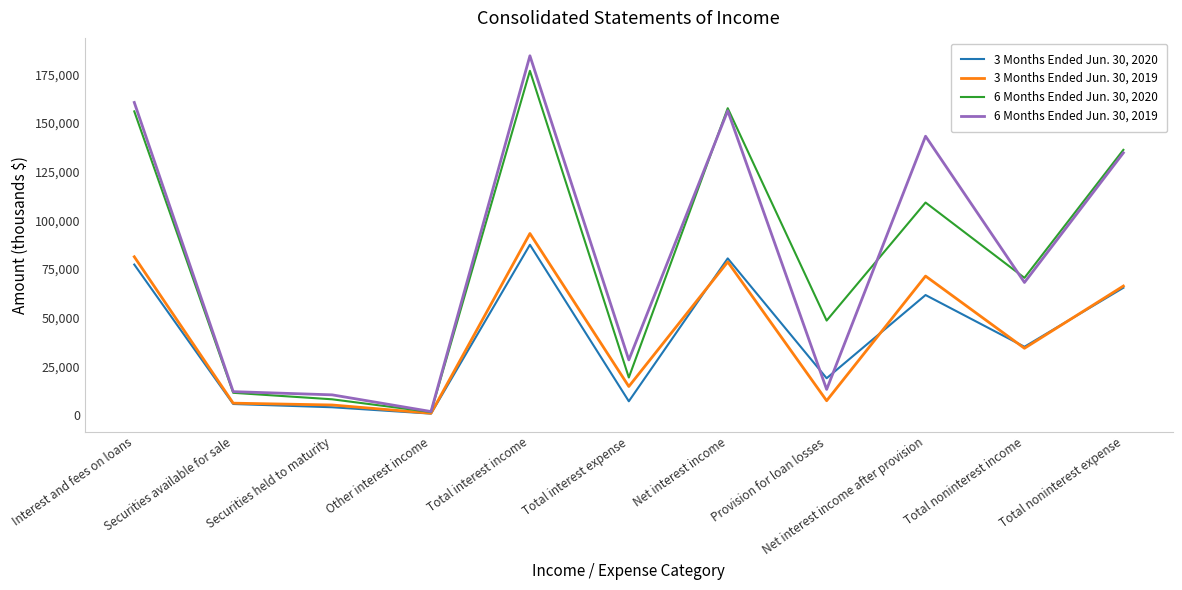

Which series has the largest range (max minus min)?

6 Months Ended Jun. 30, 2019